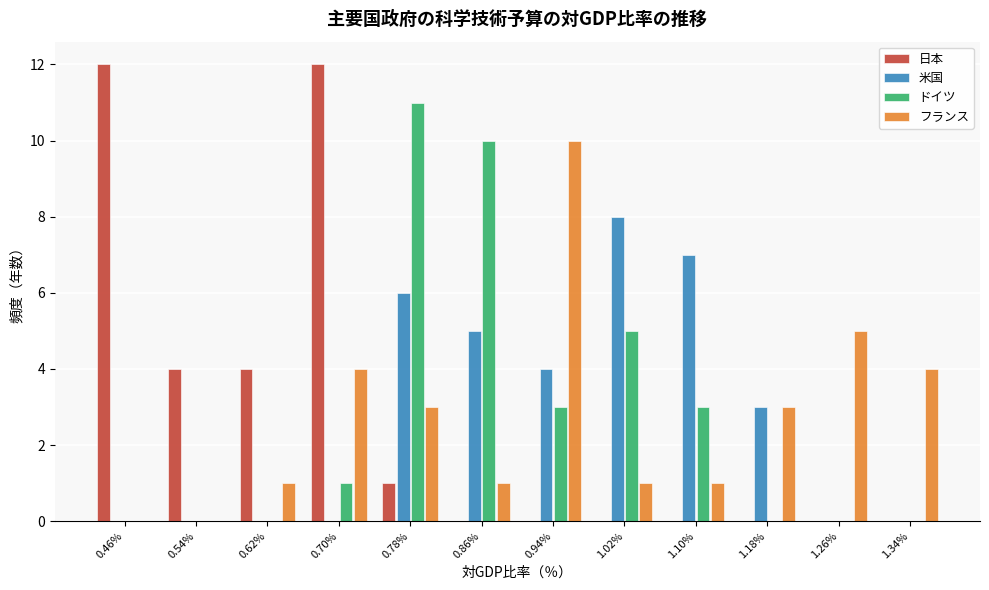

Reading left to right, list every range on the x-axis with the height of the bar of each series over it. Neither the bar edges nor the heights are printed on the chart, so give them approximately, as read against the axes.

0.43 to 0.50: 日本=12	米国=0	ドイツ=0	フランス=0
0.50 to 0.58: 日本=4	米国=0	ドイツ=0	フランス=0
0.58 to 0.66: 日本=4	米国=0	ドイツ=0	フランス=1
0.66 to 0.74: 日本=12	米国=0	ドイツ=1	フランス=4
0.74 to 0.82: 日本=1	米国=6	ドイツ=11	フランス=3
0.82 to 0.90: 日本=0	米国=5	ドイツ=10	フランス=1
0.90 to 0.98: 日本=0	米国=4	ドイツ=3	フランス=10
0.98 to 1.06: 日本=0	米国=8	ドイツ=5	フランス=1
1.06 to 1.14: 日本=0	米国=7	ドイツ=3	フランス=1
1.14 to 1.22: 日本=0	米国=3	ドイツ=0	フランス=3
1.22 to 1.30: 日本=0	米国=0	ドイツ=0	フランス=5
1.30 to 1.38: 日本=0	米国=0	ドイツ=0	フランス=4